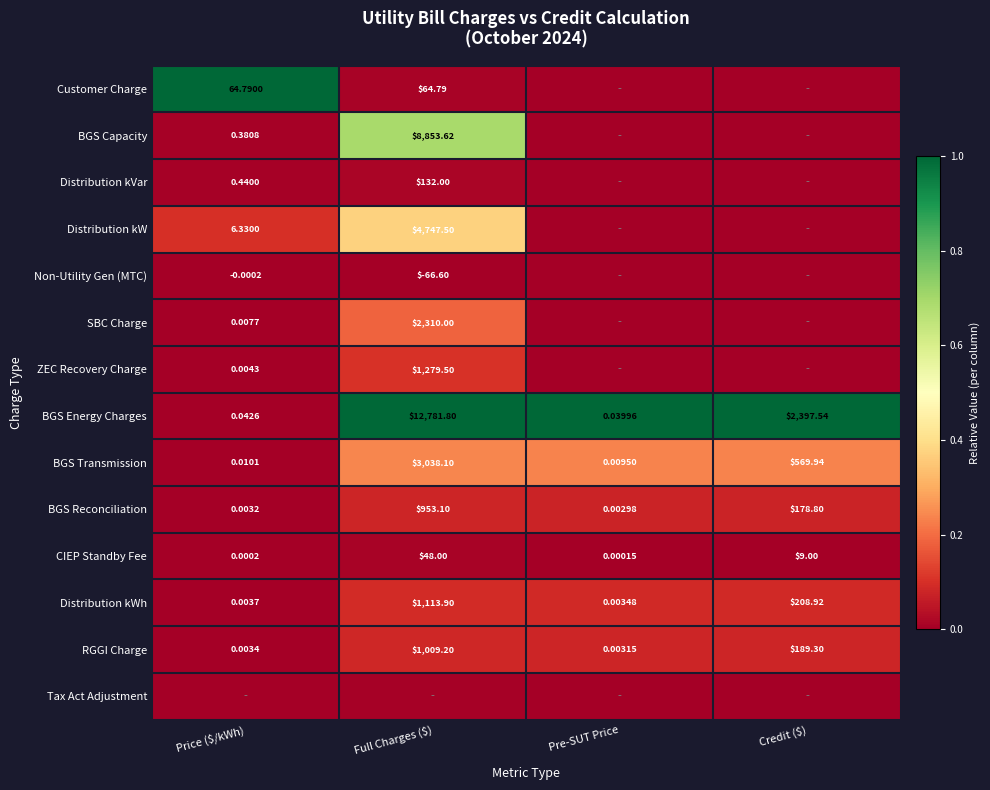

At which category is the sum across all series the highest?

Full Charges ($)